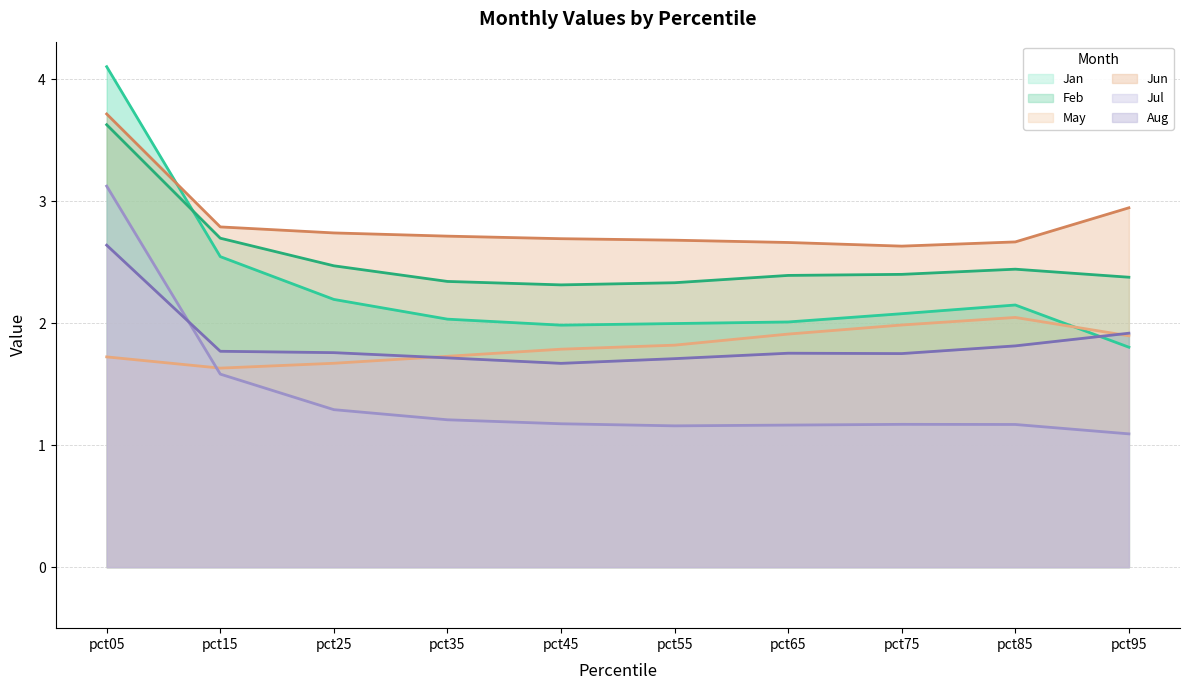

Which series changed the most between pct25 and pct85?

May